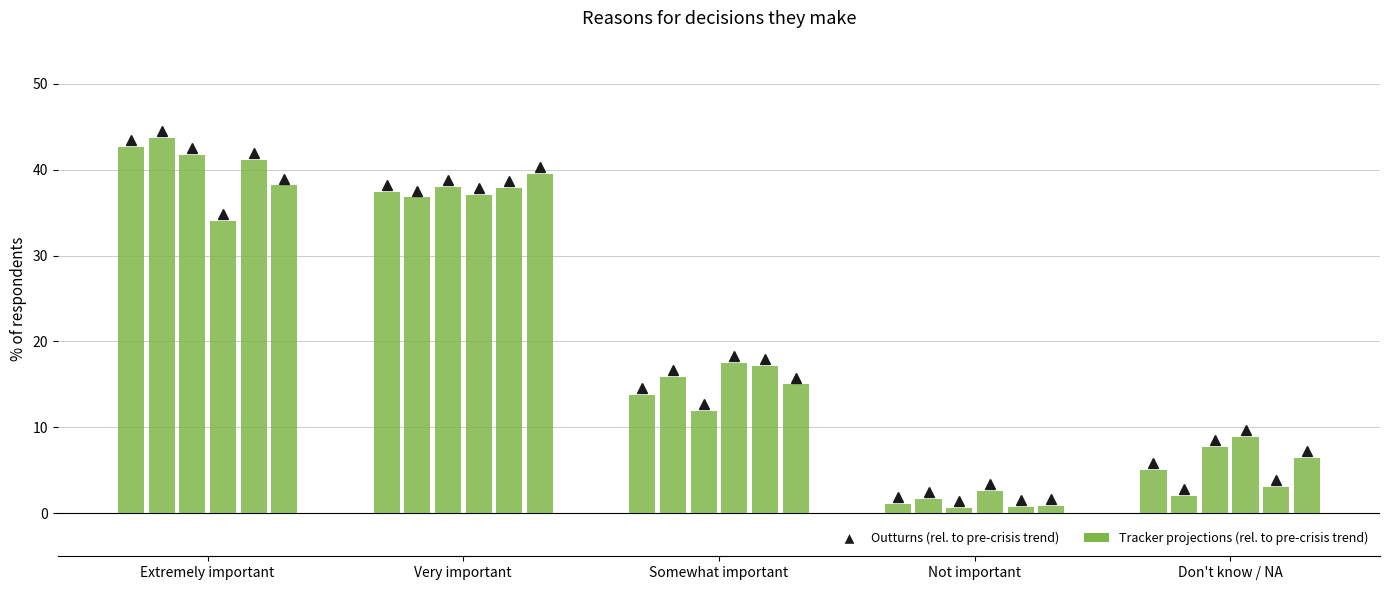

What position from the right is Not important?

2